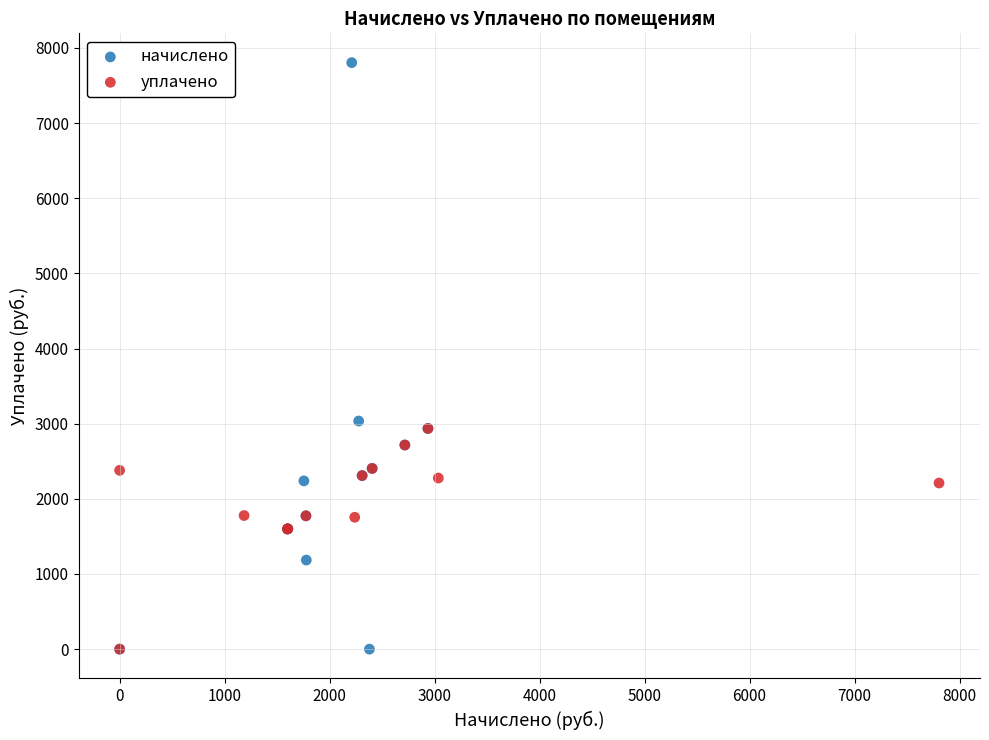

Which series contains the highest Y value?

начислено